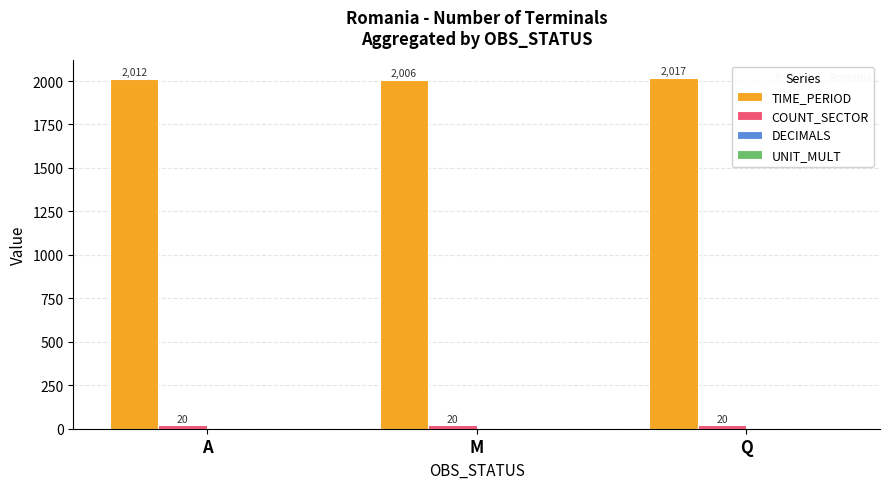

Are the bars grouped side by side (vs. stacked)?

Yes